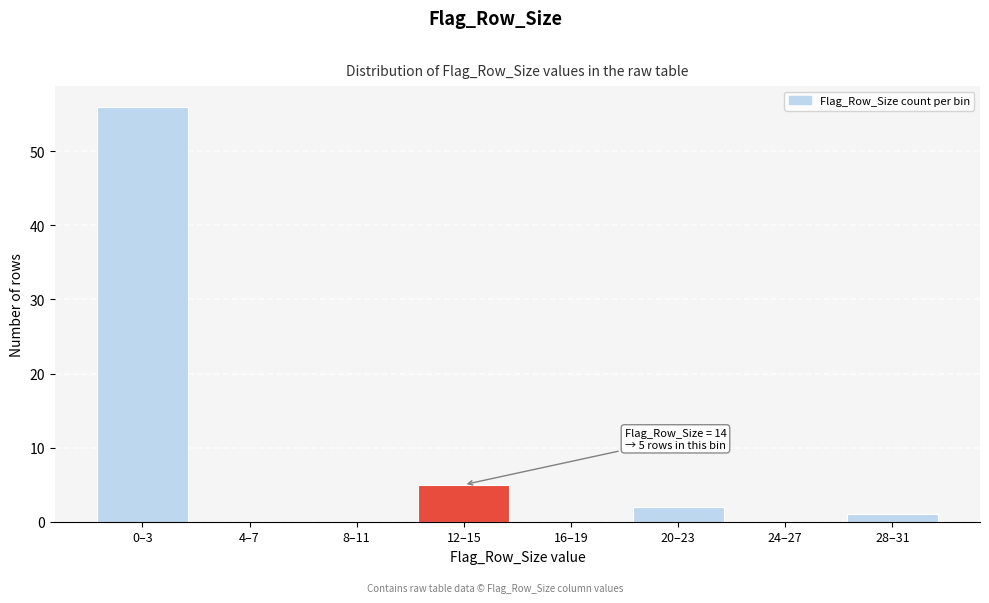

Reading left to right, what are all the values shown in this chart?

0–3=56	4–7=0	8–11=0	12–15=5	16–19=0	20–23=2	24–27=0	28–31=1